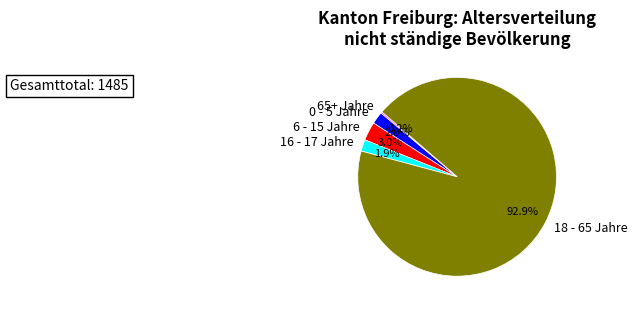

To the nearest percent, what portion does 6 - 15 Jahre represent?

3%